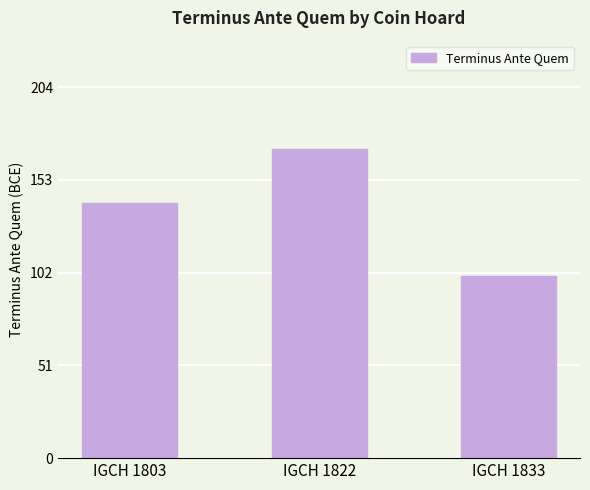

How many distinct data groups are displayed?

1